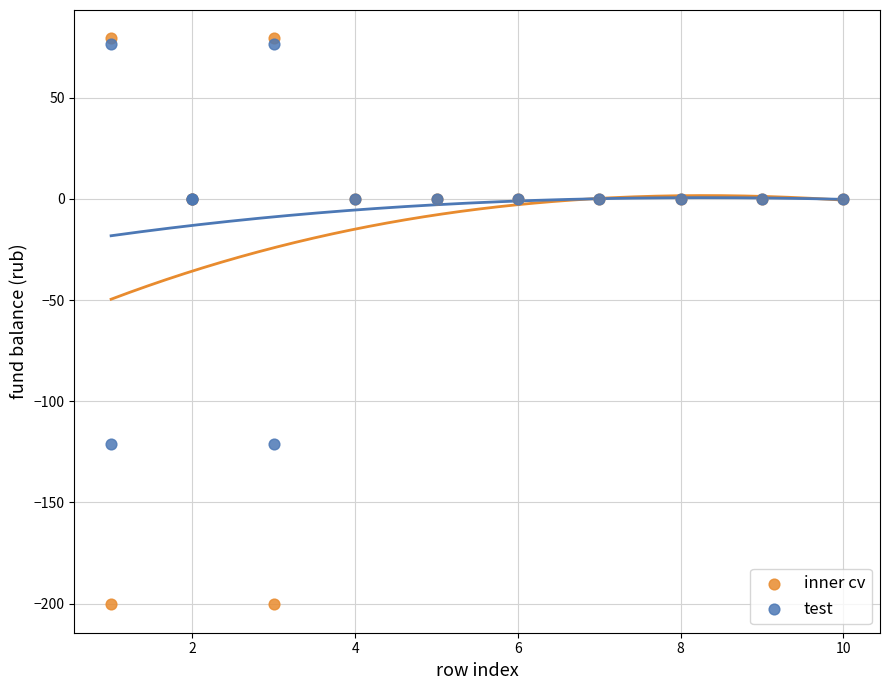

Which series contains the lowest Y value?

inner cv